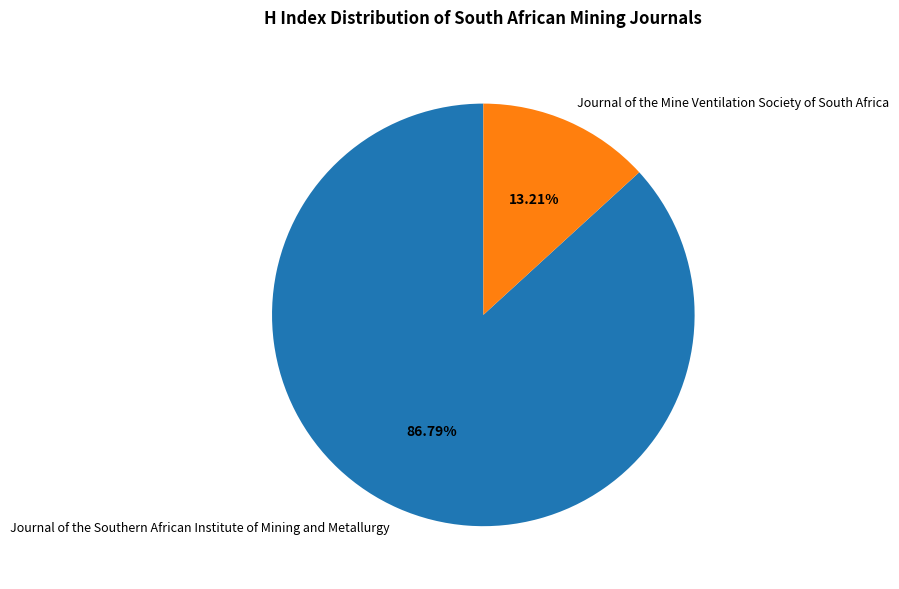

True or false: Journal of the Mine Ventilation Society of South Africa accounts for 13% of the total.

True